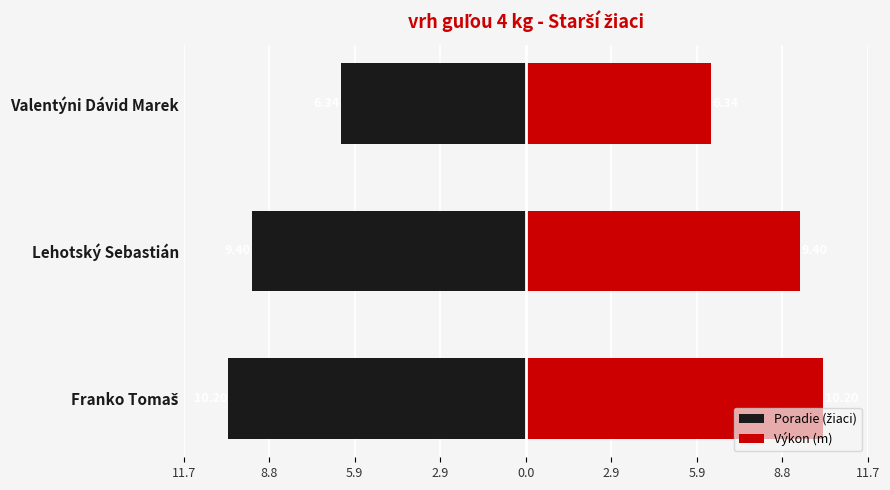

What are all the series names shown in the legend?

Poradie (žiaci), Výkon (m)